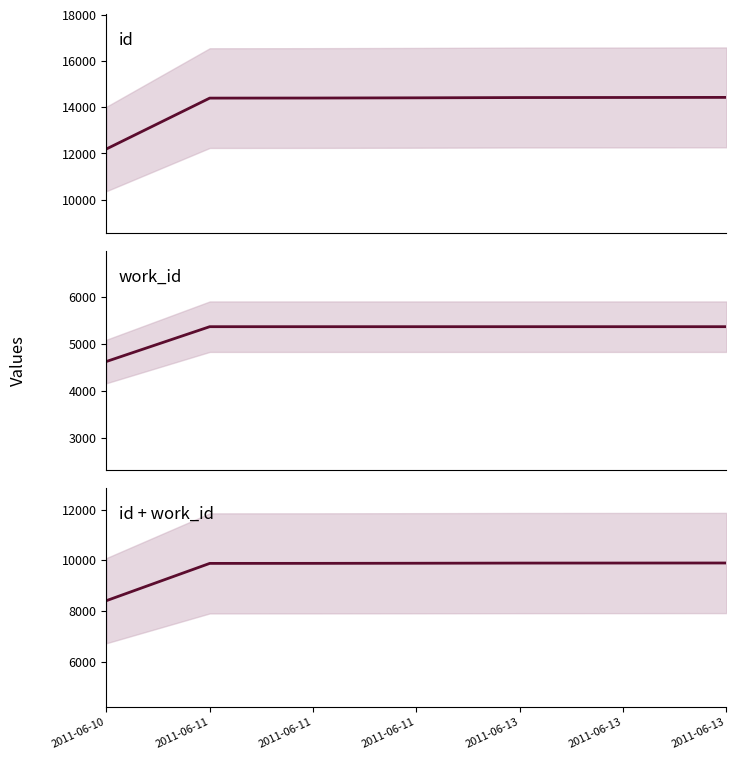

The value of id + work_id at 2011-06-13 is 16228.1. True or false?

False